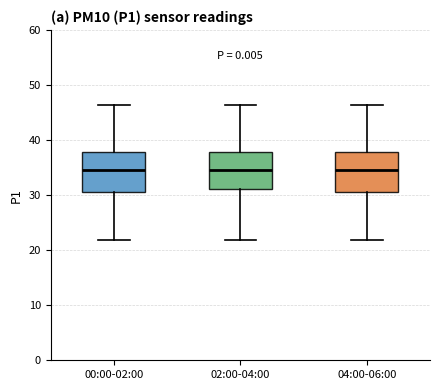

Reading left to right, read every box against the y-axis: the position of its median line, the range the box covers, and the ends of its whiskers. The values are not printed on the chart, so give them approximately, as read against the axis.

00:00-02:00: median 35, box 30 to 38, whiskers 22 to 46
02:00-04:00: median 35, box 31 to 38, whiskers 22 to 46
04:00-06:00: median 35, box 30 to 38, whiskers 22 to 46